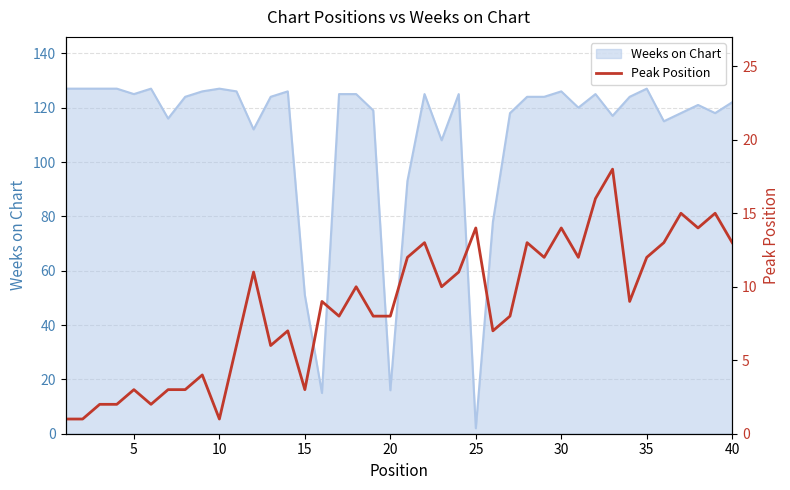

How many lines are shown in the chart?

1